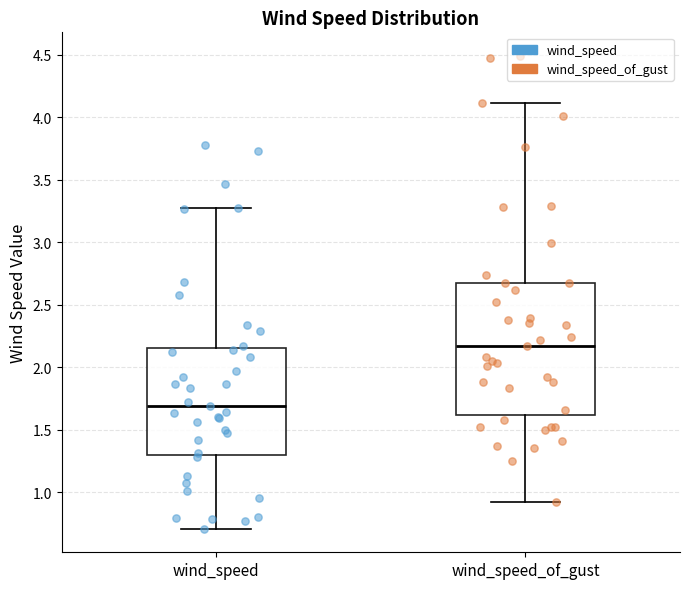

Where is the lower edge of the box for wind_speed on the y-axis? The values are not printed on the chart, so give them approximately, as read against the axis.

1.30